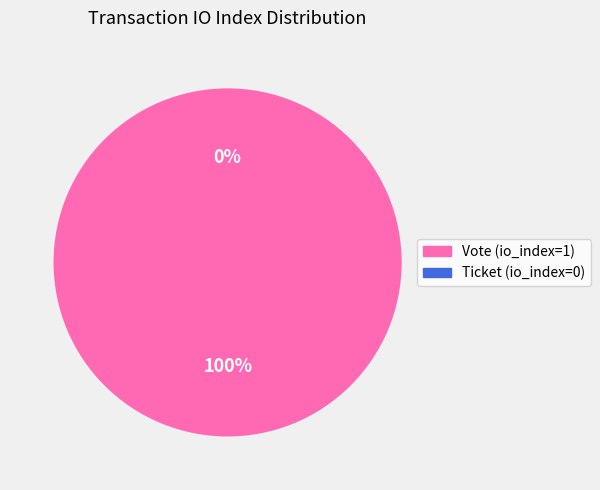

Combined, what portion of the pie is Ticket (io_index=0) and Vote (io_index=1)?

100.0%